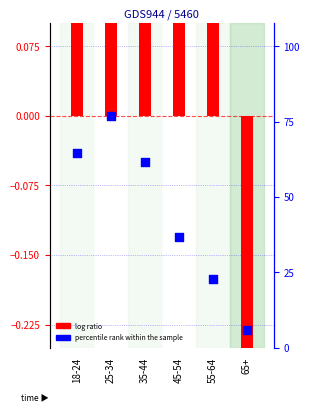

Is the value of percentile rank within the sample at 65+ greater than the value of log ratio at 55-64?

Yes